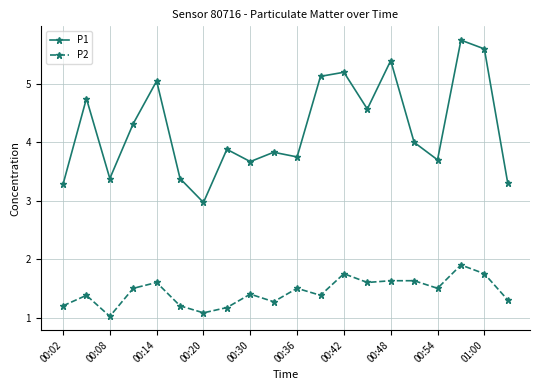

Which series has the largest range (max minus min)?

P1